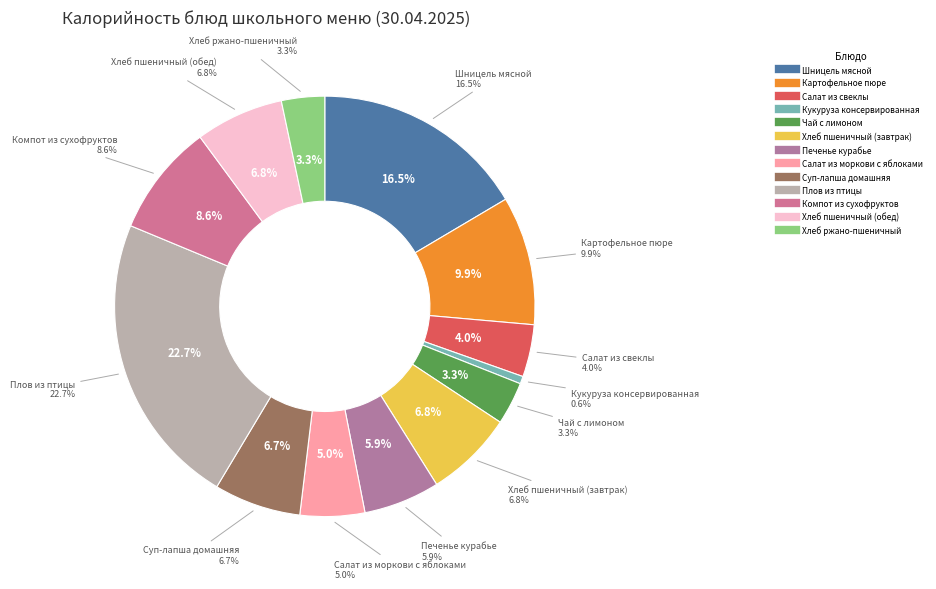

To the nearest percent, what percentage of the pie is Чай с лимоном?

3%